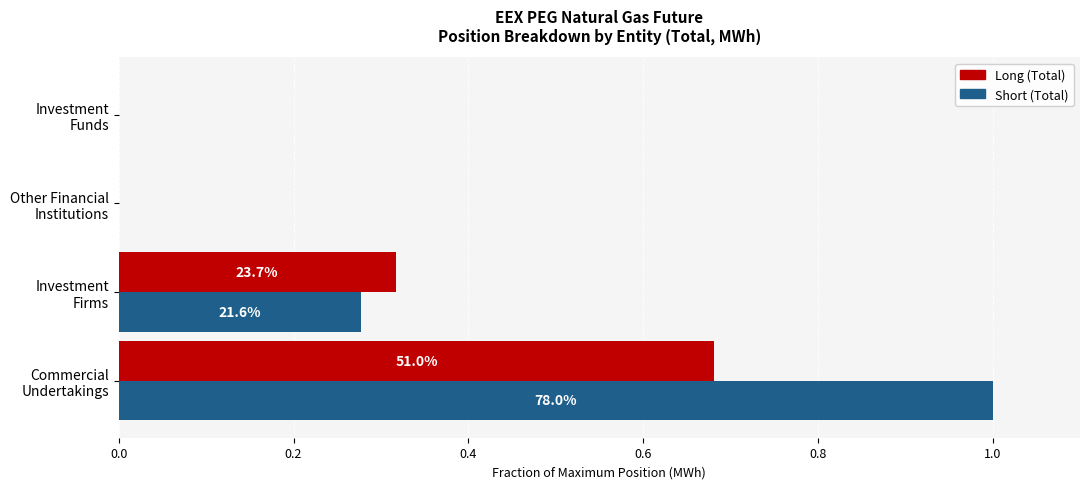

At how many categories does at least one series exceed 0?

2